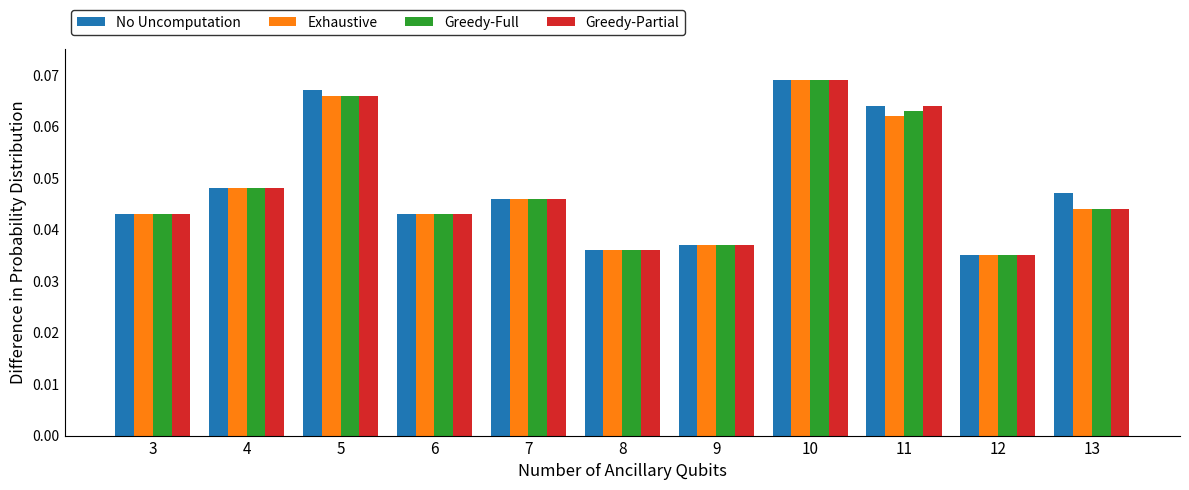

What is the sum of all Greedy-Partial values?

0.5